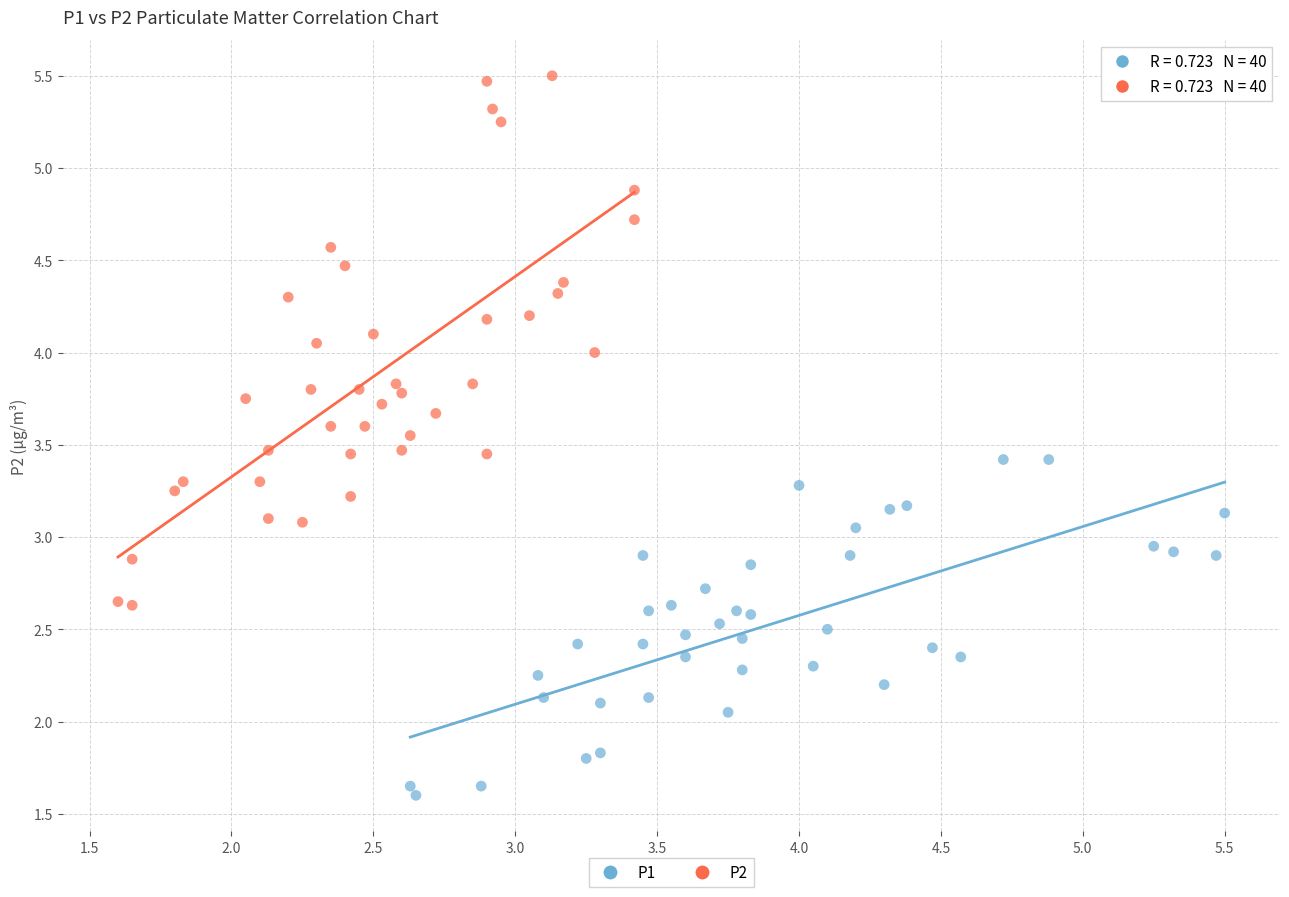

Which series has the widest spread of Y values?

P2